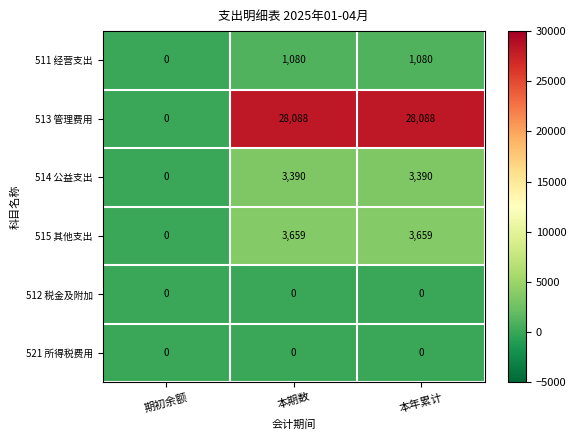

The 515 其他支出 series shows 6495 at 本年累计. True or false?

False